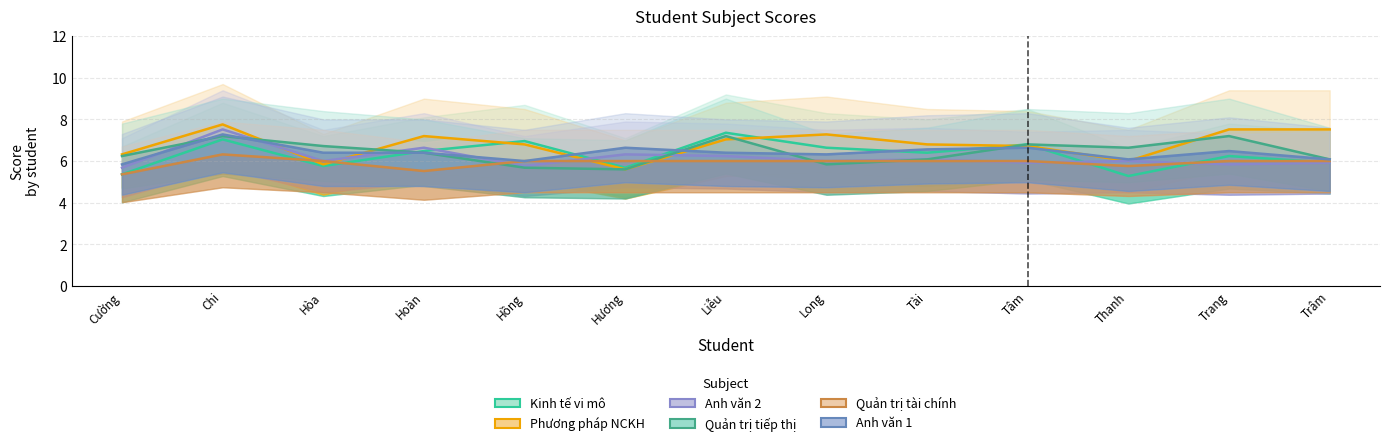

What is the label of the 8th point from the left?

Long